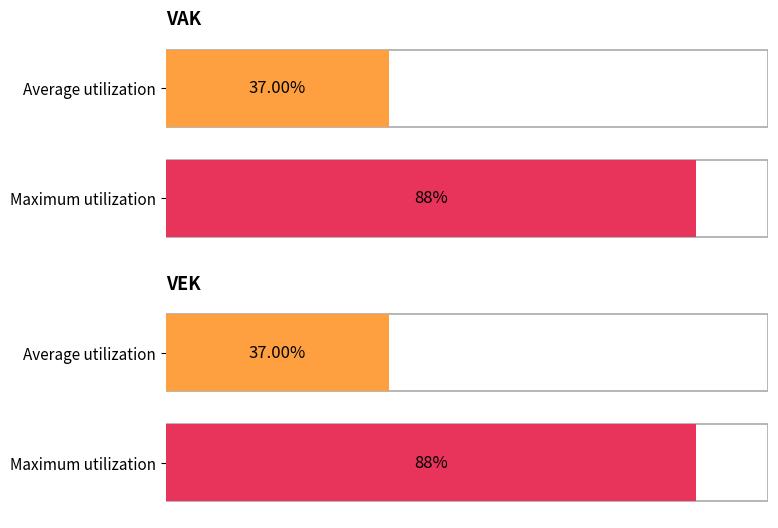

Are the bars grouped side by side (vs. stacked)?

Yes